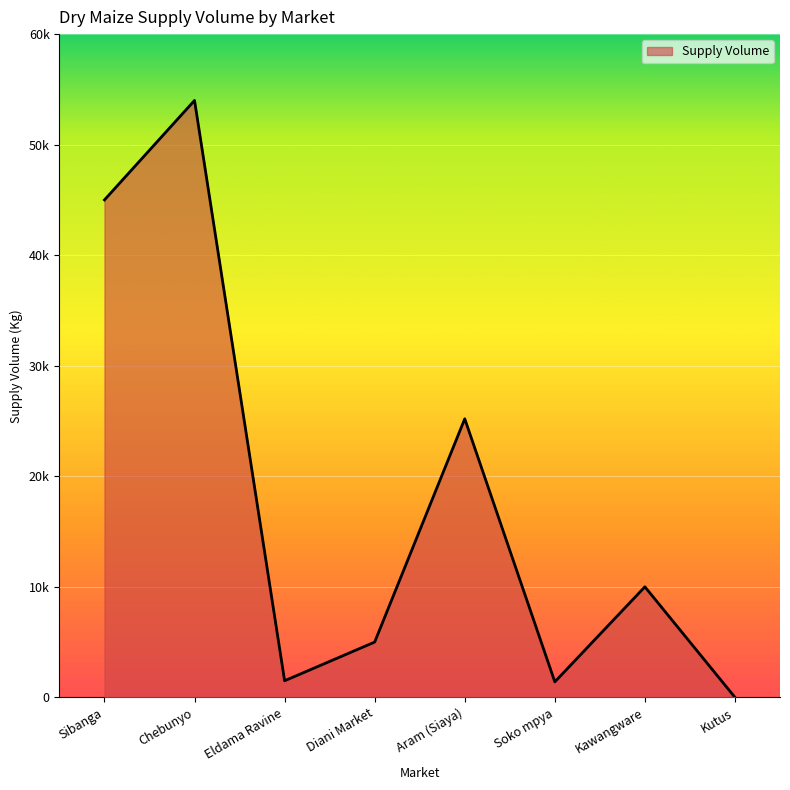

Does the chart display data point markers on the line(s)?

No